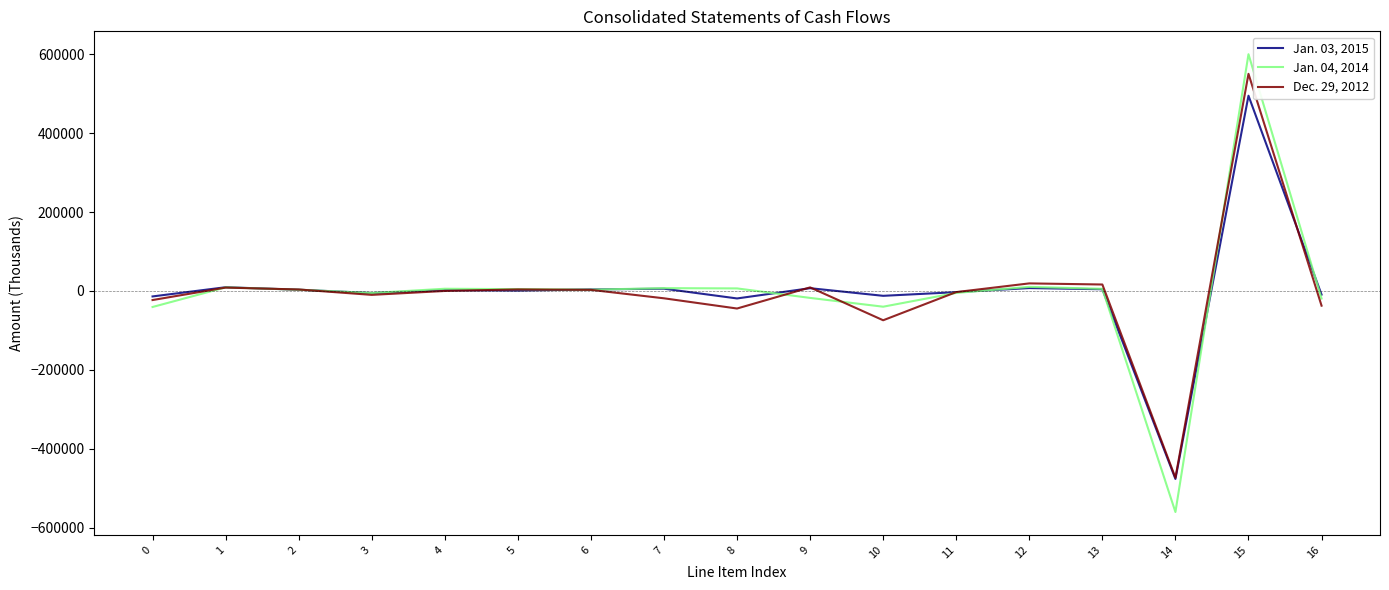

What is the approximate value of Jan. 04, 2014 at 15?

599968